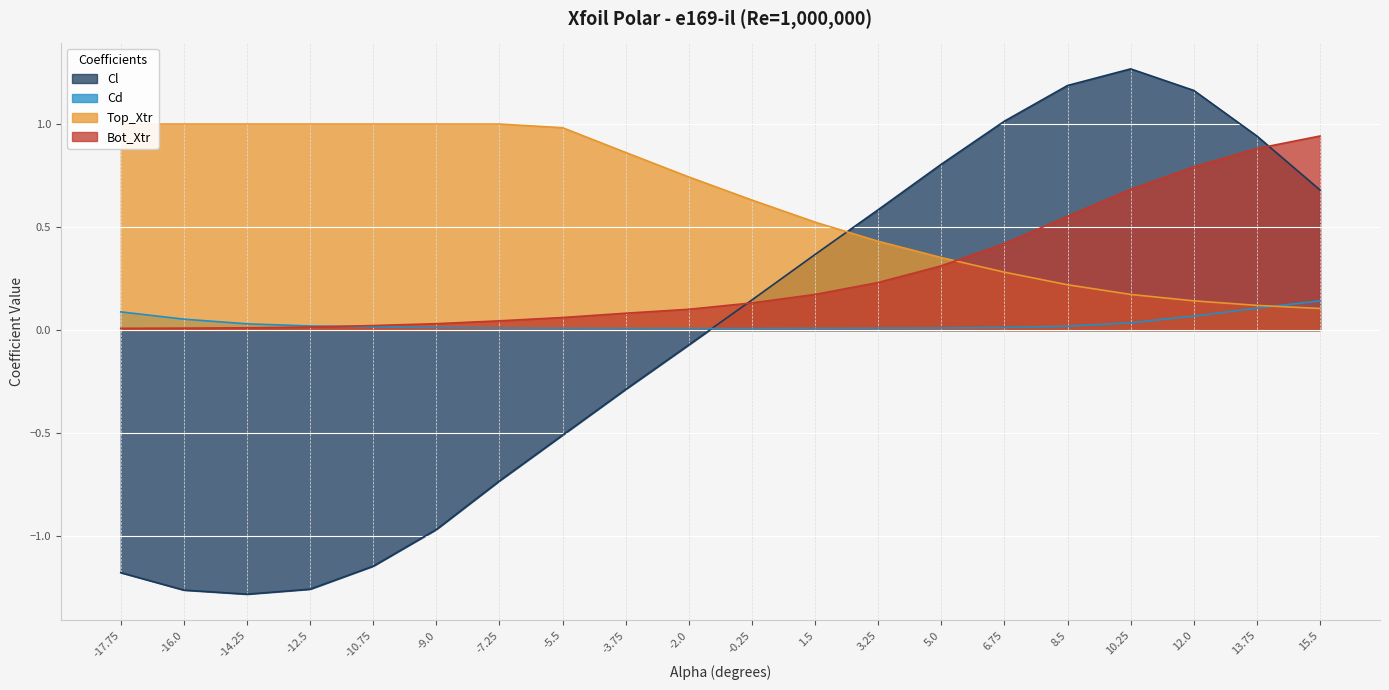

What is the label of the 13th point from the left?

3.25